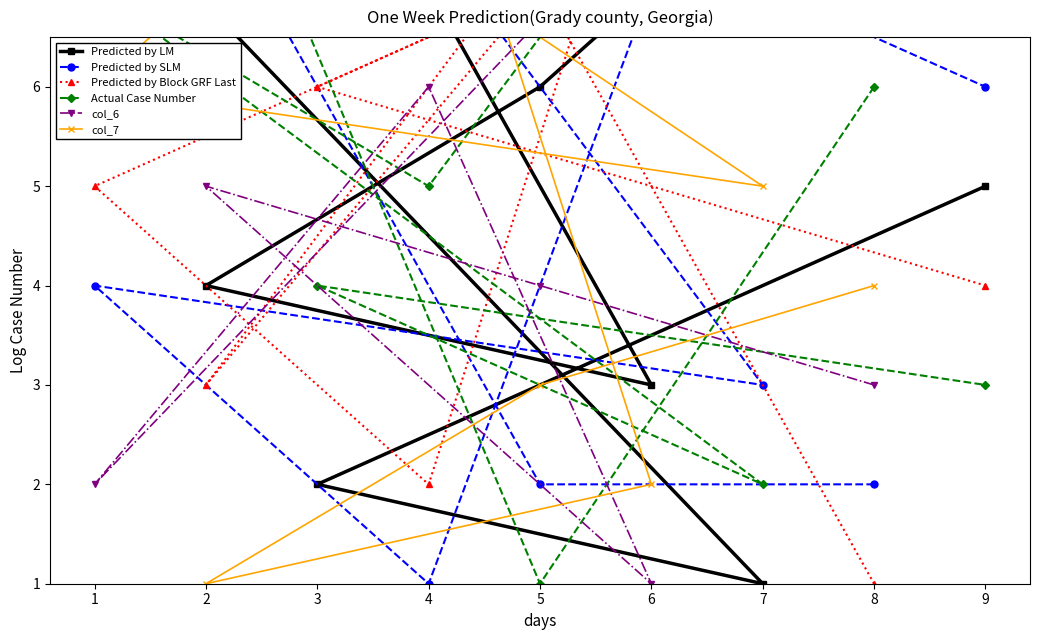

True or false: Predicted by SLM and col_7 cross at least once.

True